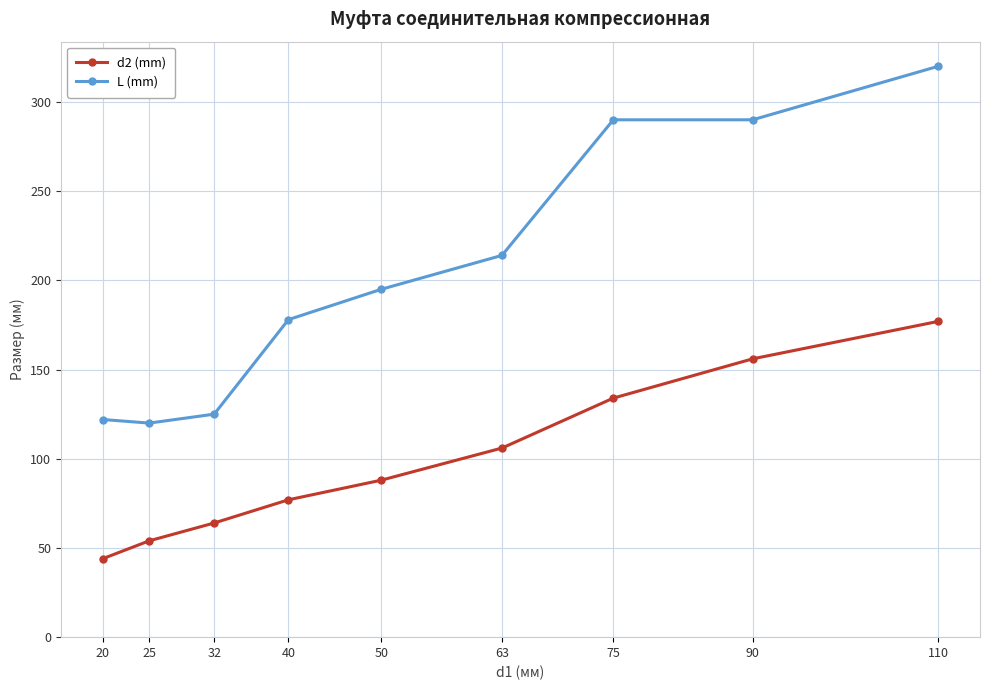

What is the smallest value displayed?

44